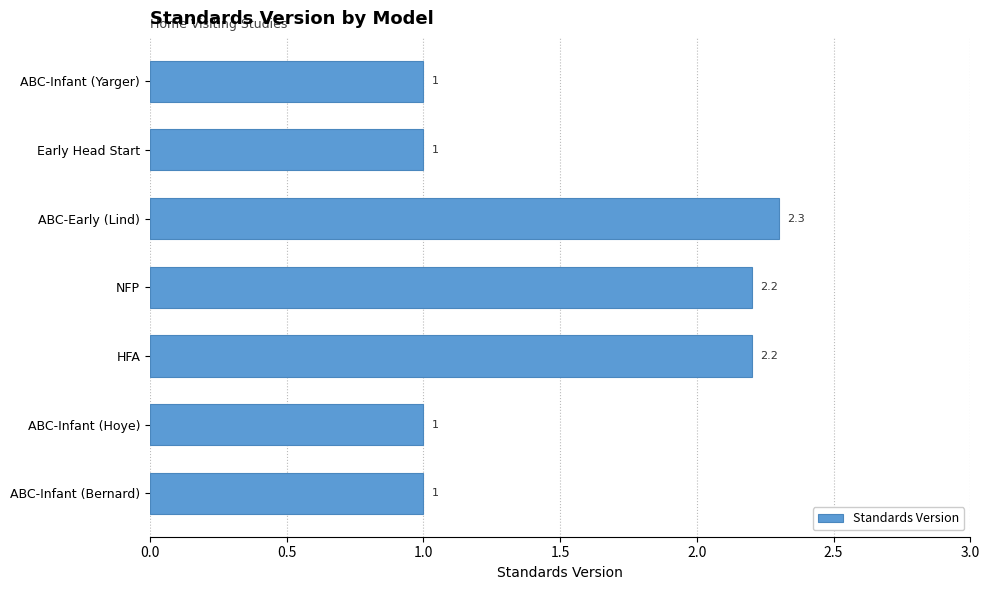

What is the approximate value at ABC-Early (Lind)?

2.3